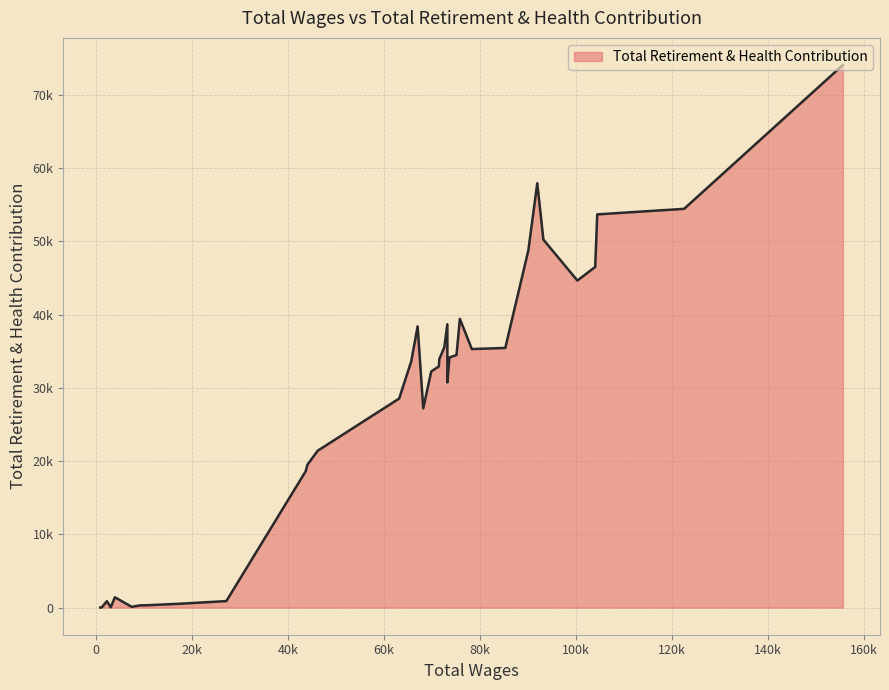

True or false: there are more than 0 points higher than both neighbors.

True